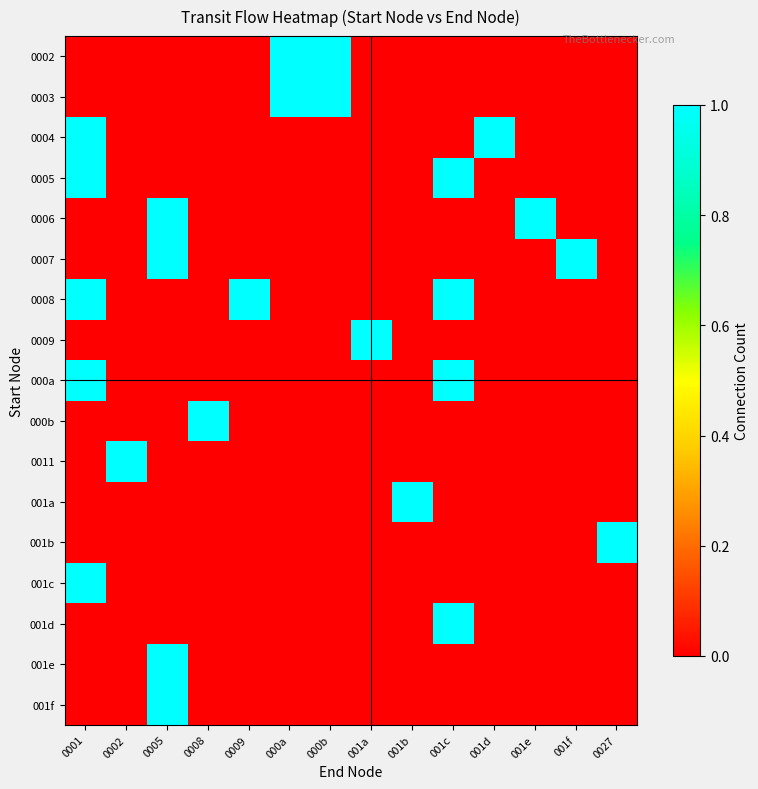

At which category does the chart reach its minimum across all series?

0001